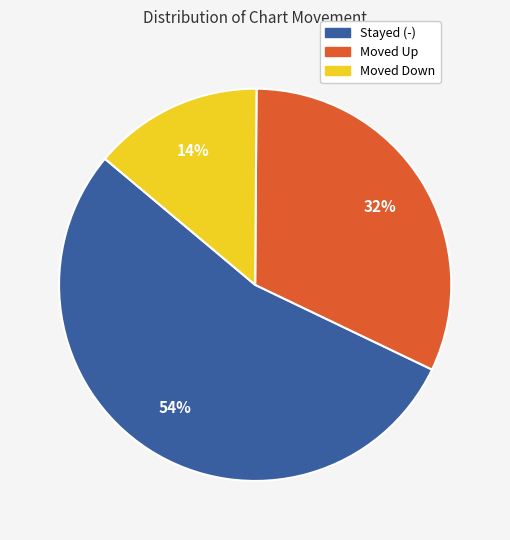

To the nearest percent, what portion does Moved Up represent?

32%